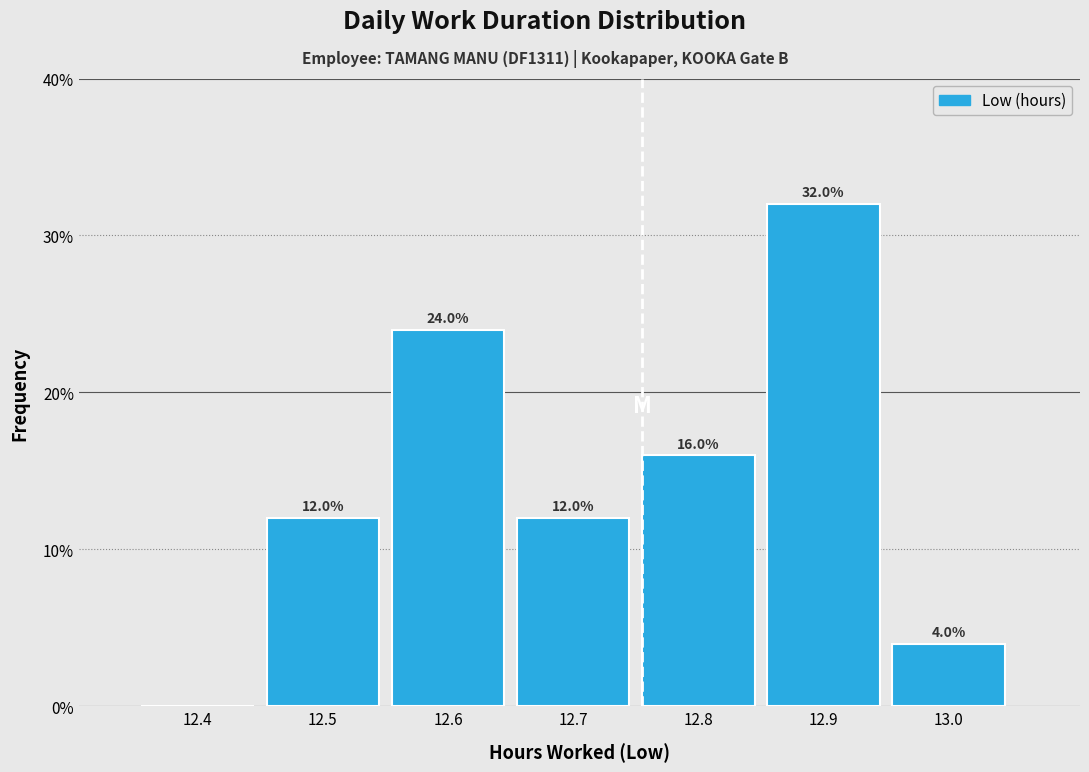

Reading left to right, what are all the values shown in this chart?

12.4=0	12.5=12	12.6=24	12.7=12	12.8=16	12.9=32	13.0=4